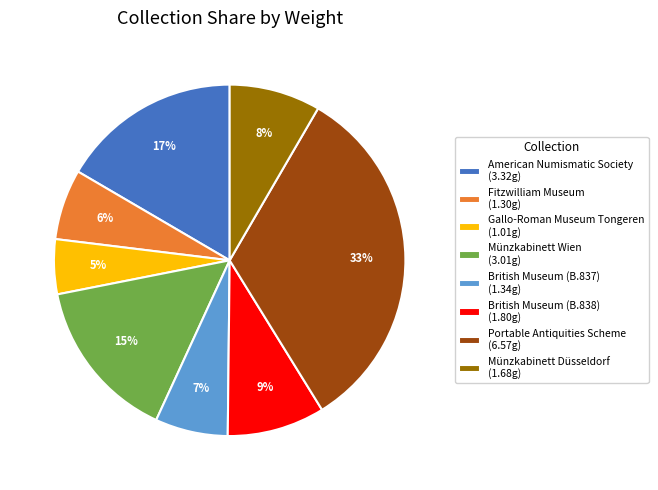

The Münzkabinett Wien (3.01g) slice represents 15% of the pie. True or false?

True